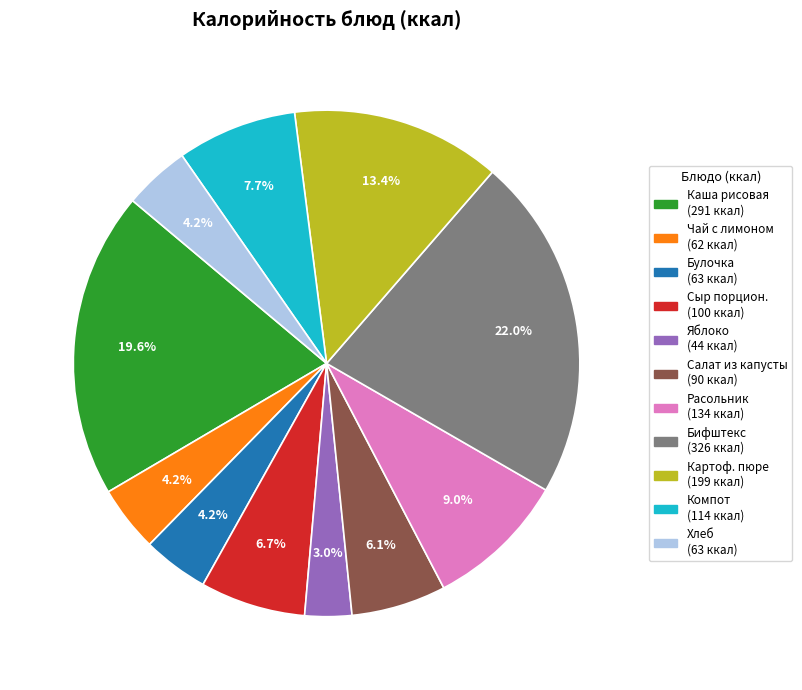

Is there any slice that represents more than half of the pie?

No